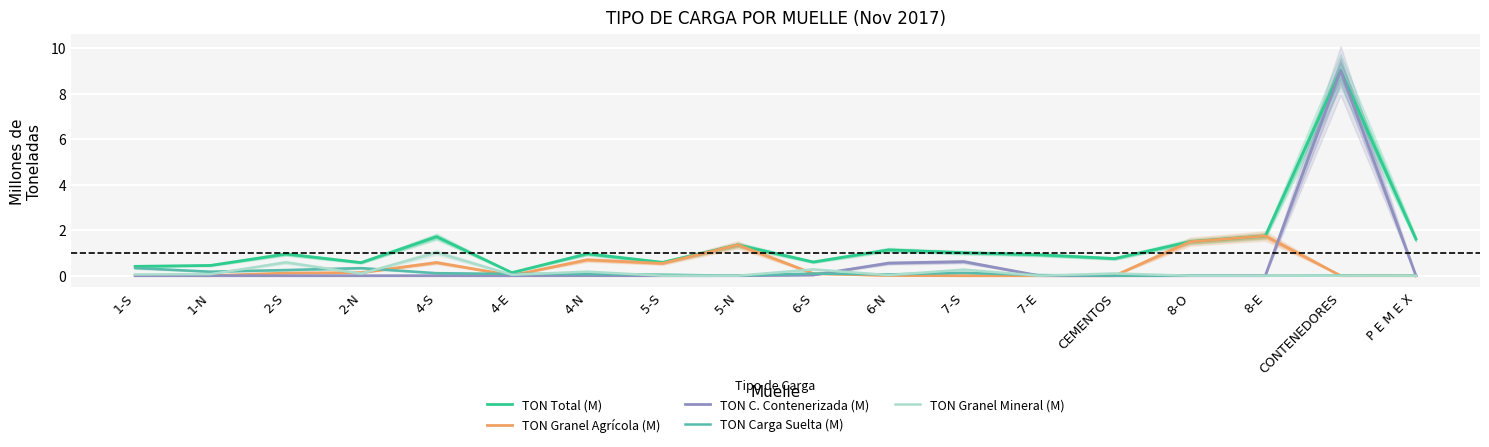

What is the total value across all series at 1-S?

0.8